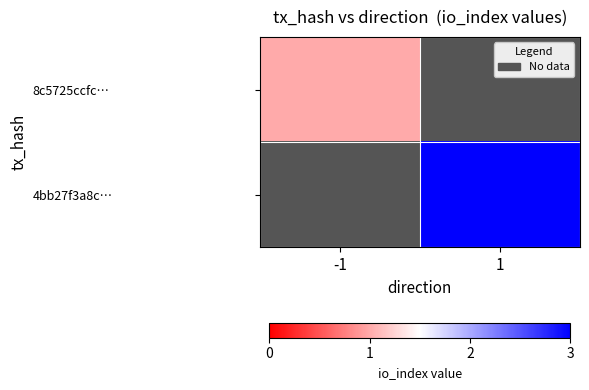

How many series are shown in this chart?

2